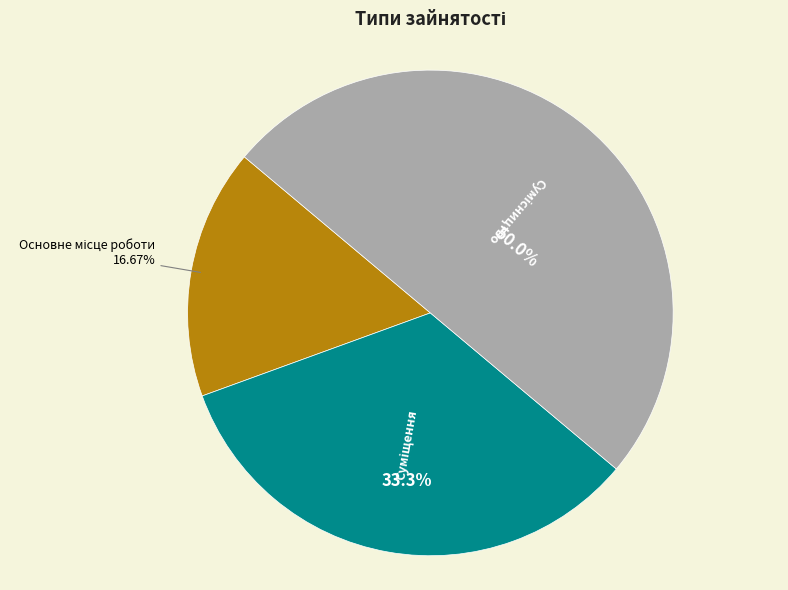

Which category has the smallest portion of the pie?

Основне місце роботи